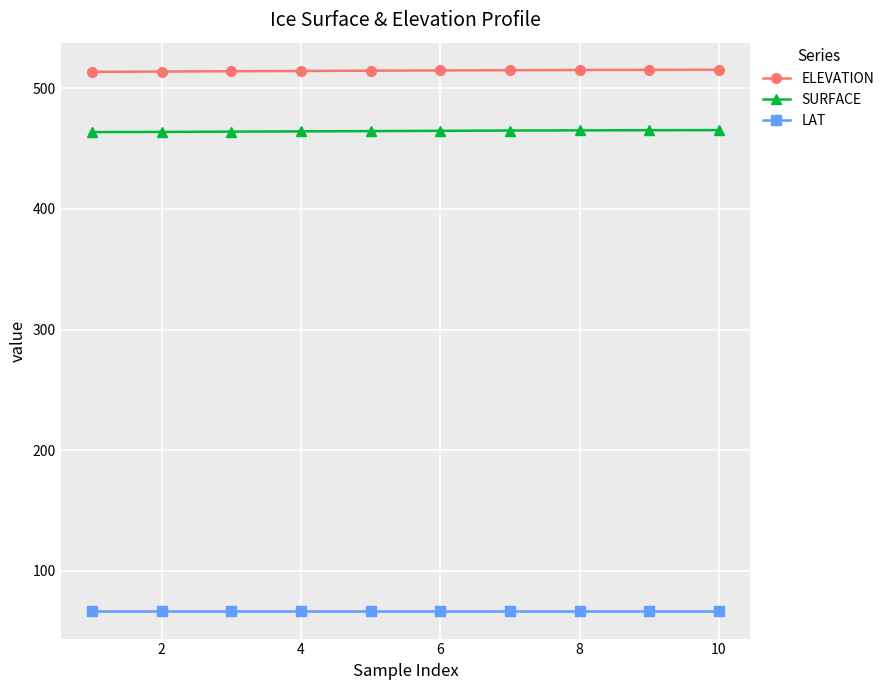

True or false: LAT and SURFACE cross at least once.

False